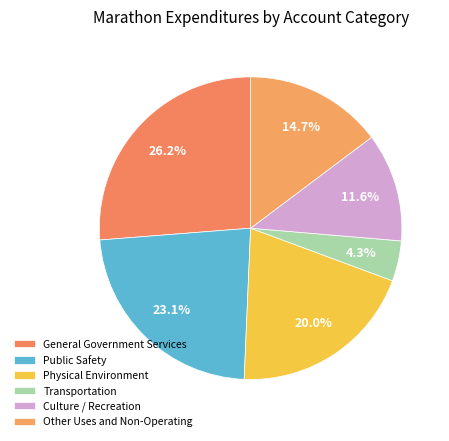

What percentage do General Government Services and Public Safety together represent?

49.3%